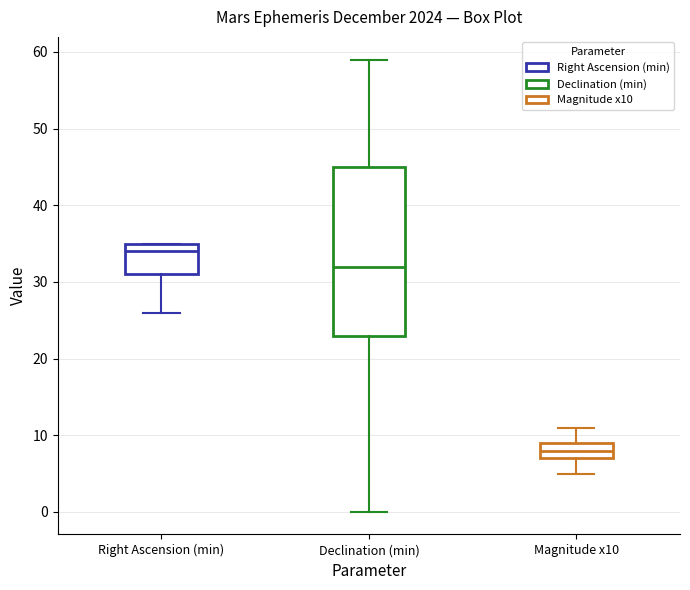

Comparing the boxes themselves (not the whiskers), which one is the tallest?

Declination (min)